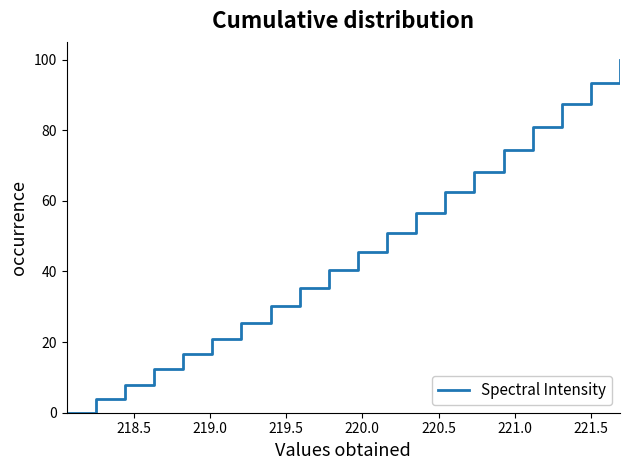

What is the greatest value displayed?

100.0